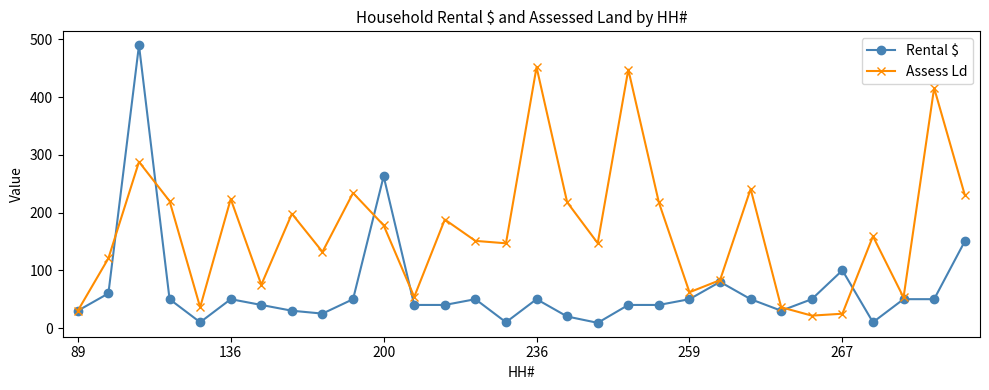

Which series has the largest range (max minus min)?

Rental $